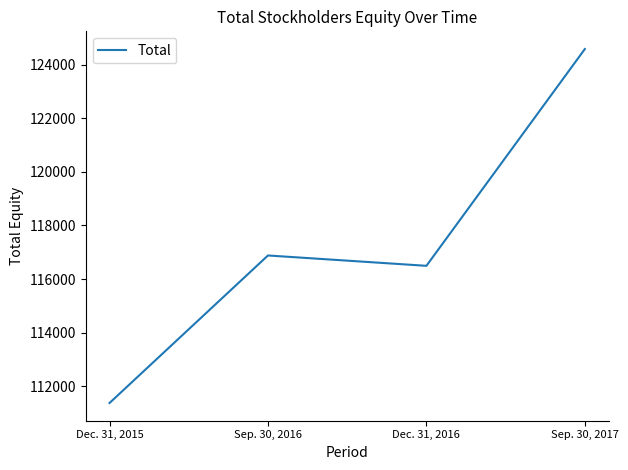

What is the difference between the second highest and second lowest values?

386